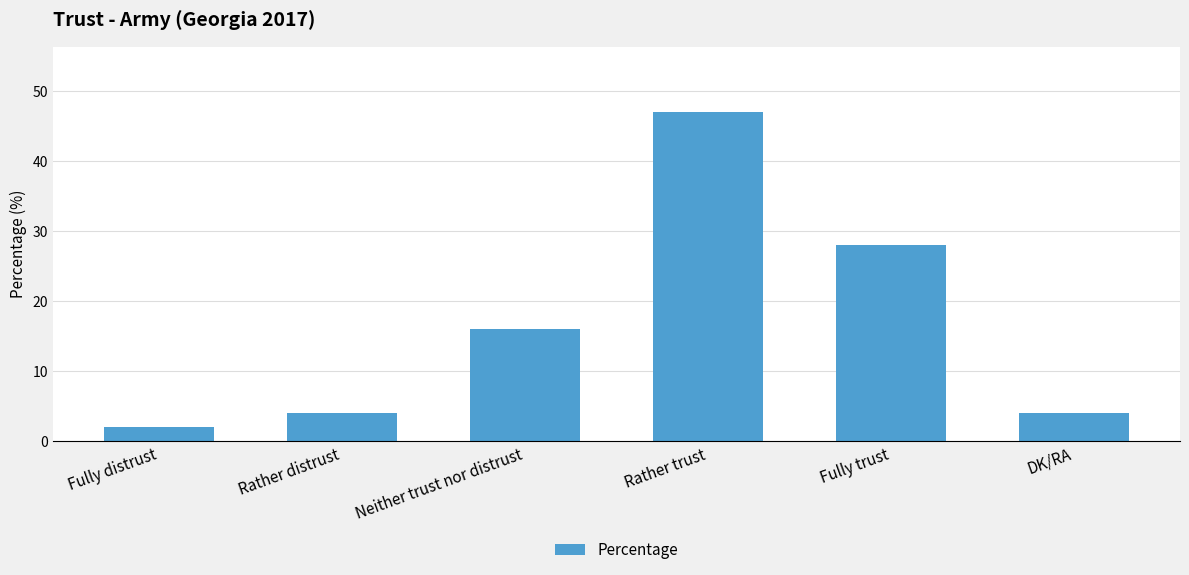

Is it true that the value at Rather trust is 18?

False